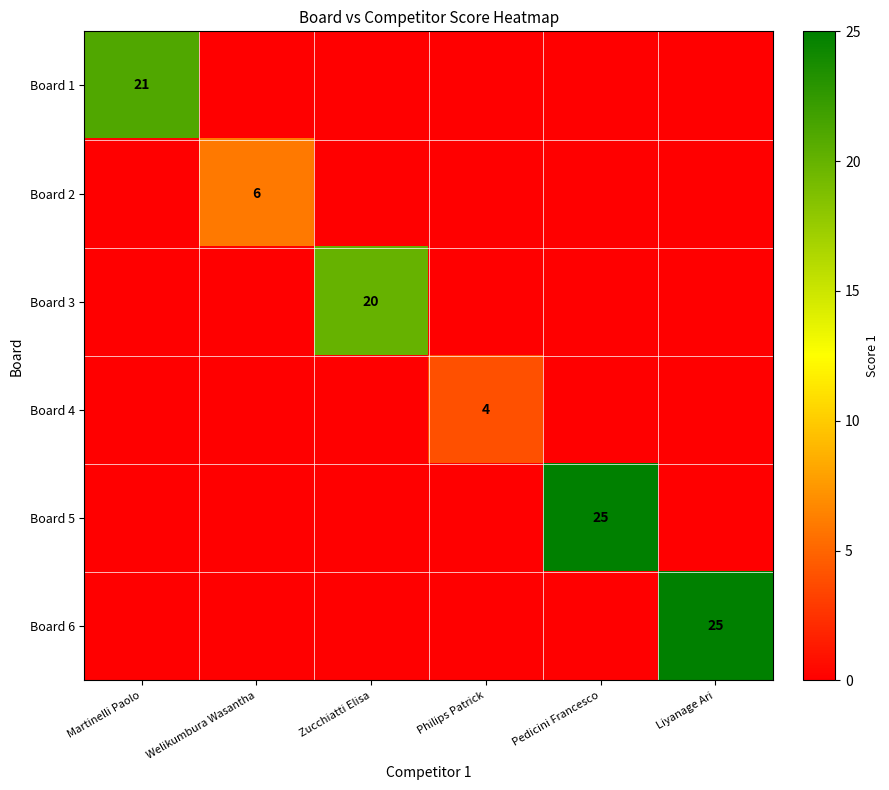

Is it true that Board 5 equals 14 at Pedicini Francesco?

False